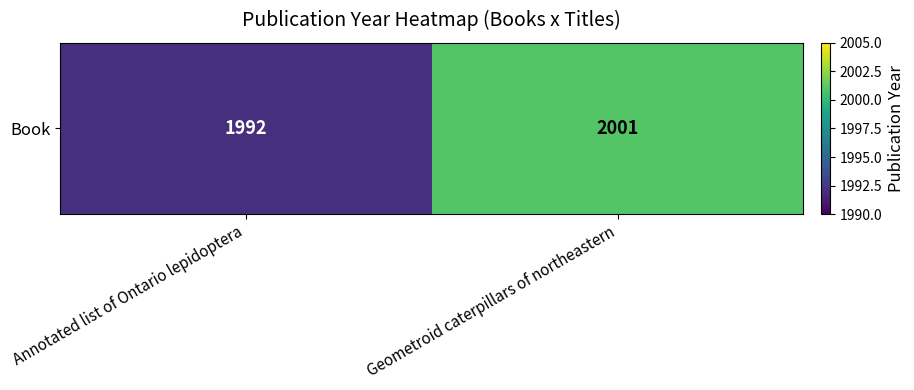

Which label corresponds to the smallest value in the chart?

Annotated list of Ontario lepidoptera